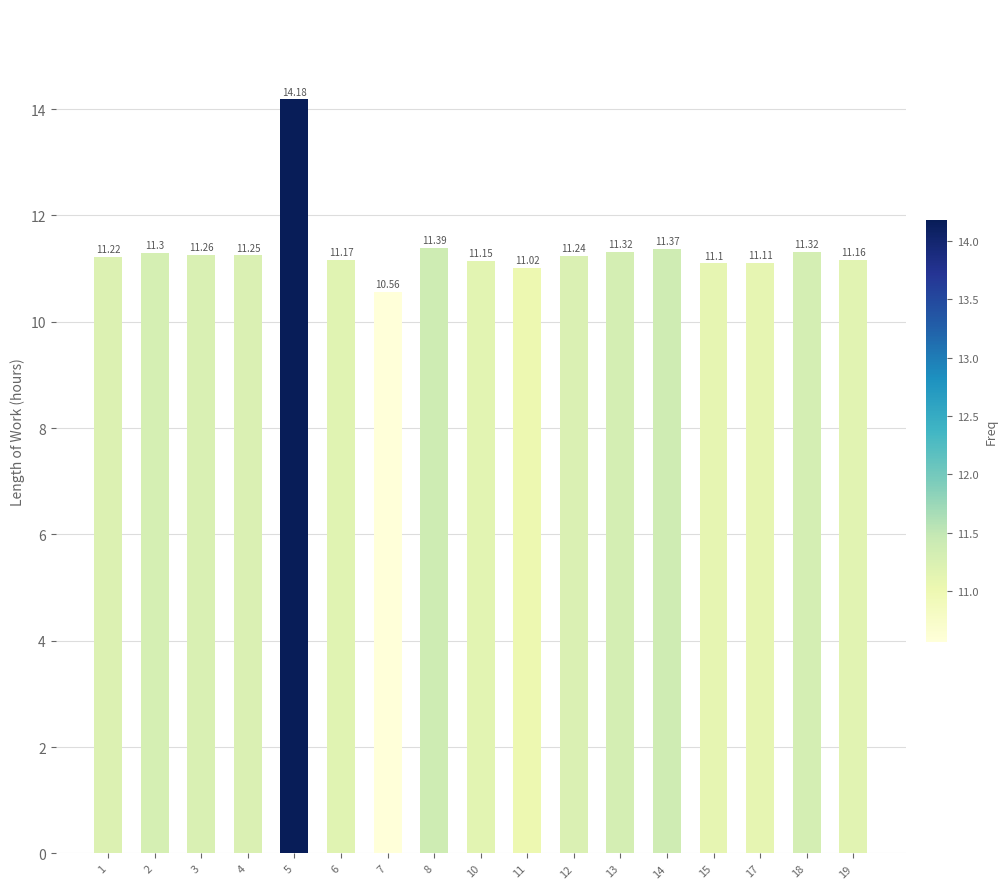

What is the sum of the values at 19 and 4?

22.4